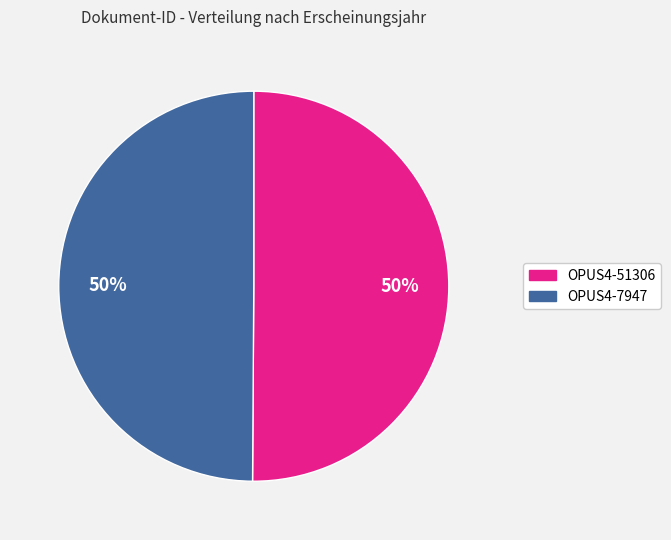

The OPUS4-7947 slice represents 38% of the pie. True or false?

False